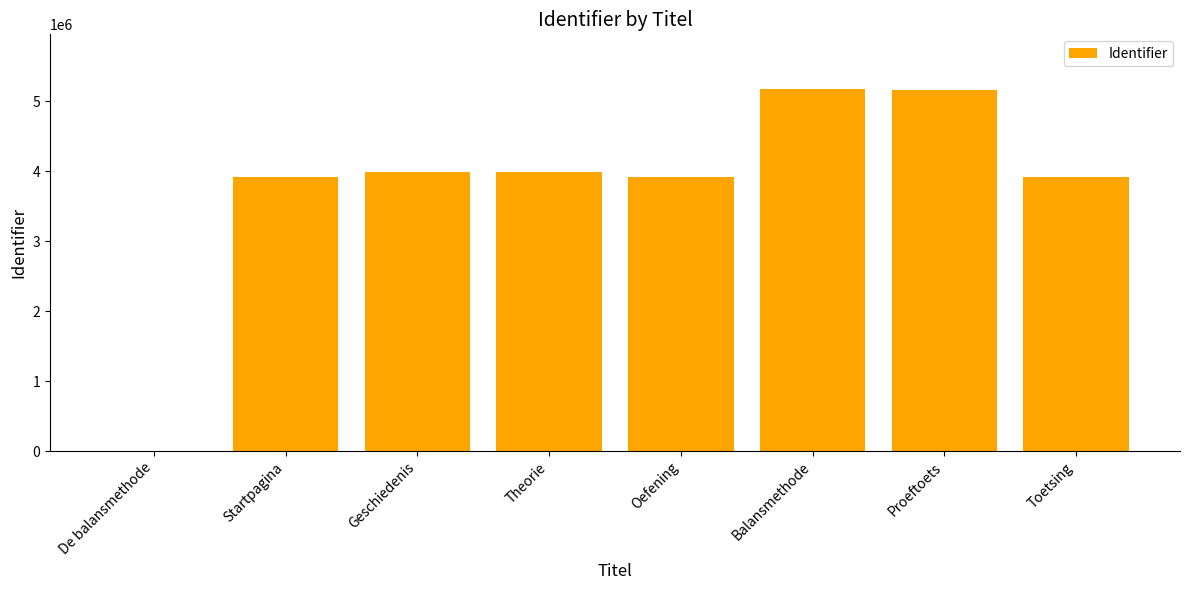

What is the maximum value shown in the chart?

5178844